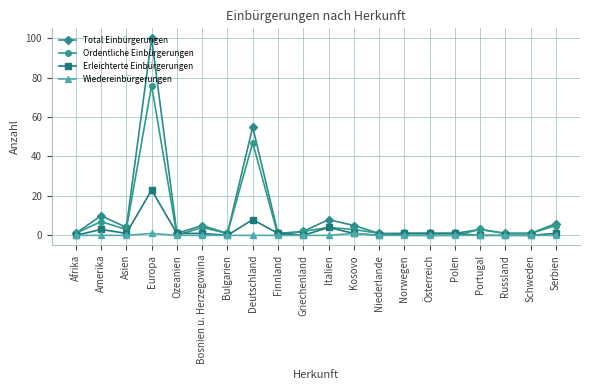

At which category does Ordentliche Einbürgerungen reach its first local valley?

Asien